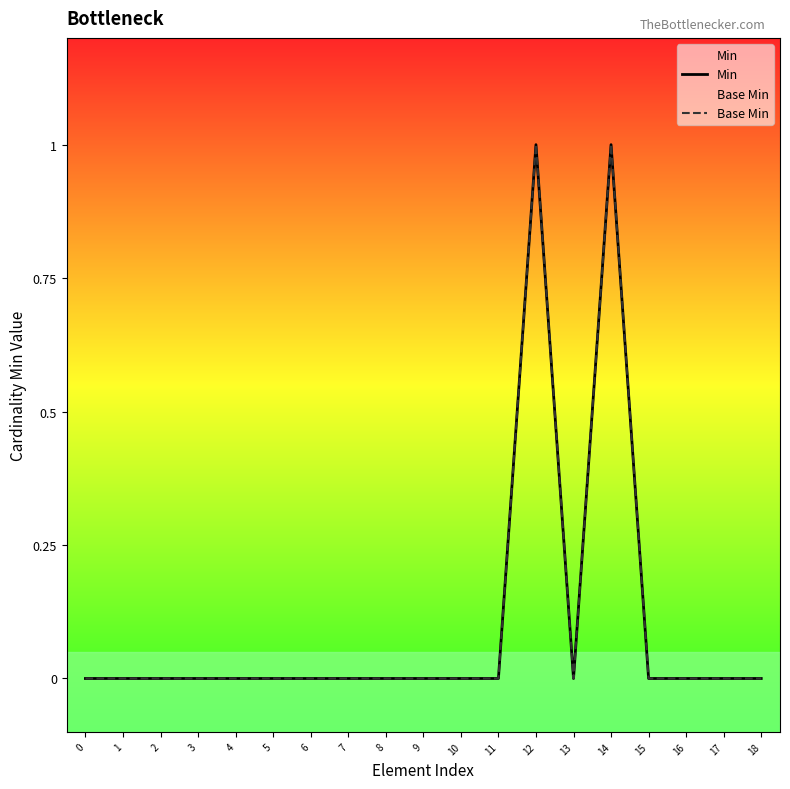

Is the value of Base Min at 13 greater than the value of Min at 11?

No